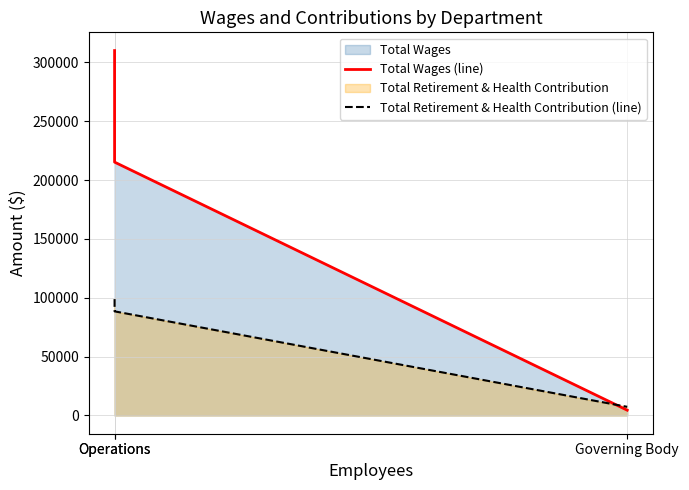

Where is Total Retirement & Health Contribution (line) nearest to the value 53099?

Operations